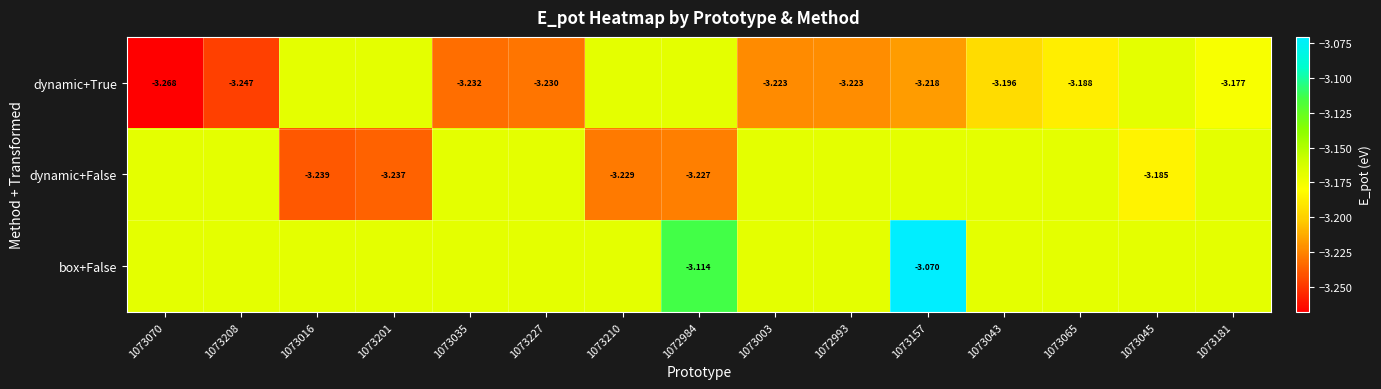

What is the average value of the dynamic+True series?

-3.2